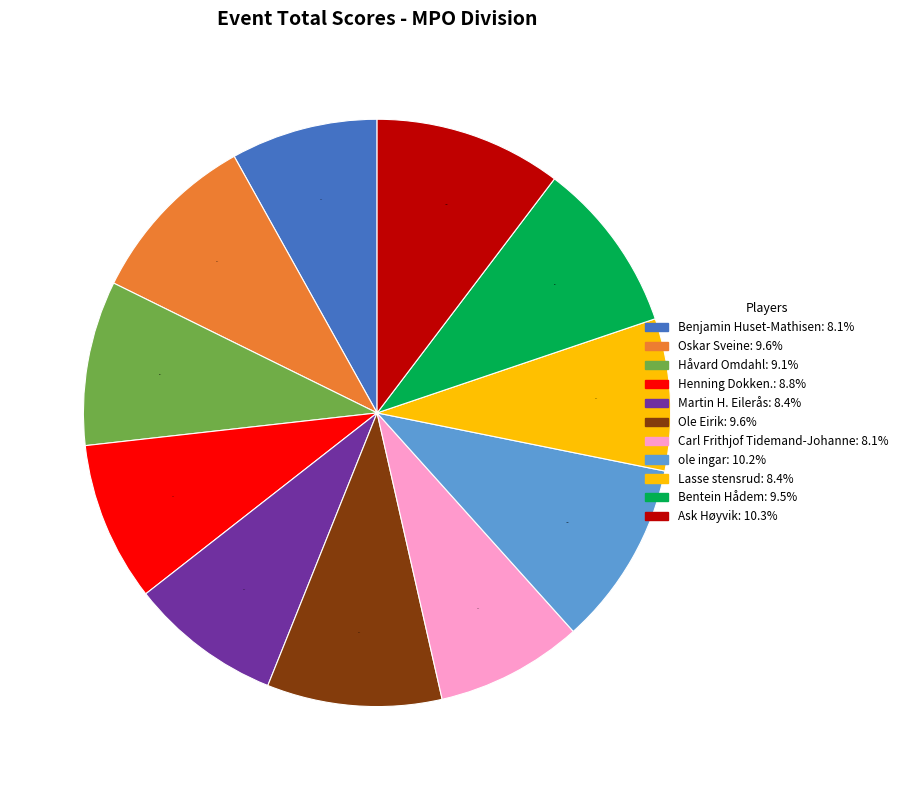

Is there any slice that represents more than half of the pie?

No